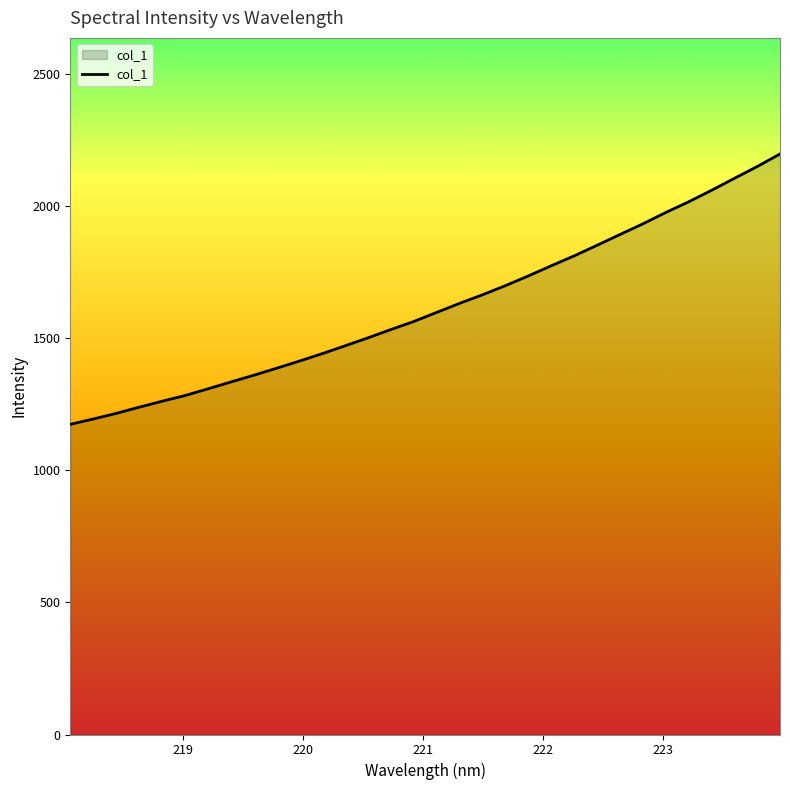

Reading left to right, list all the values displayed in this chart.

1173.6	1193.6	1214.9	1238.2	1260.8	1282.3	1307.6	1333.6	1359.1	1385.7	1412.8	1441.0	1470.8	1501.0	1532.4	1562.8	1597.3	1631.4	1663.8	1698.4	1735.1	1773.4	1810.8	1850.9	1891.6	1931.9	1974.8	2015.1	2058.7	2103.9	2148.9	2196.4